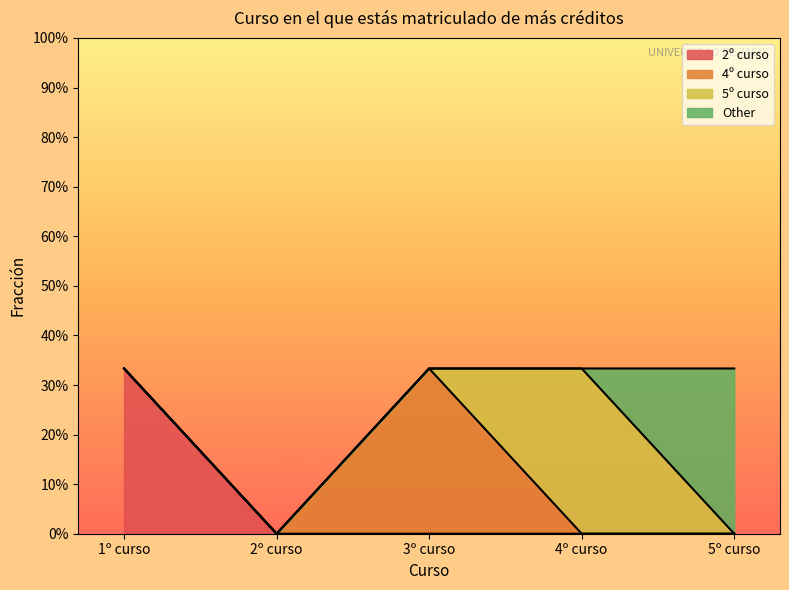

Is the value of 4º curso at 40% greater than the value of 5º curso at 20%?

No